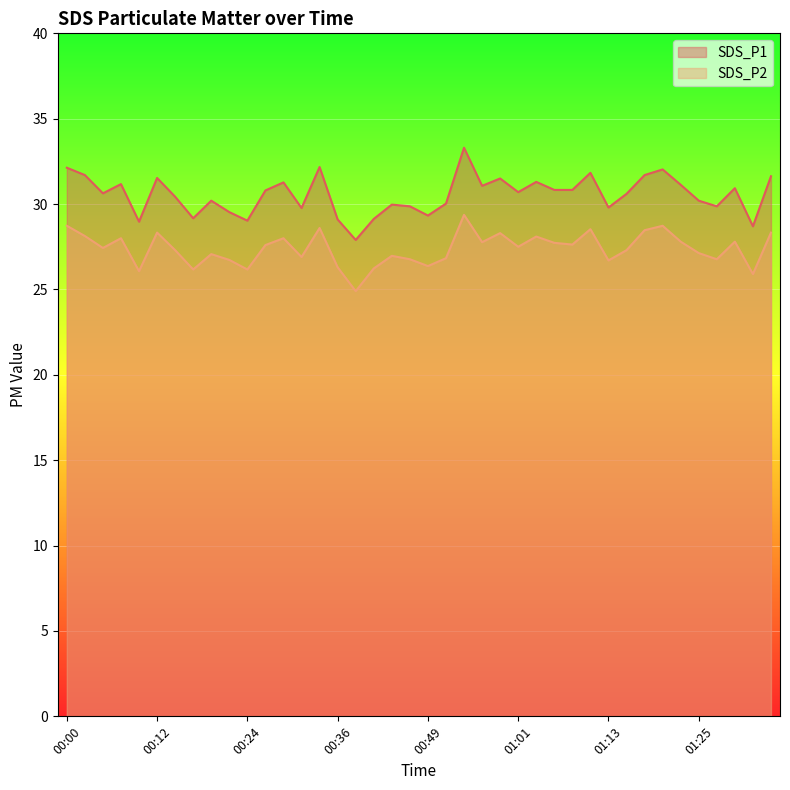

True or false: SDS_P1 has a value of 31.8 at 01:11.

True